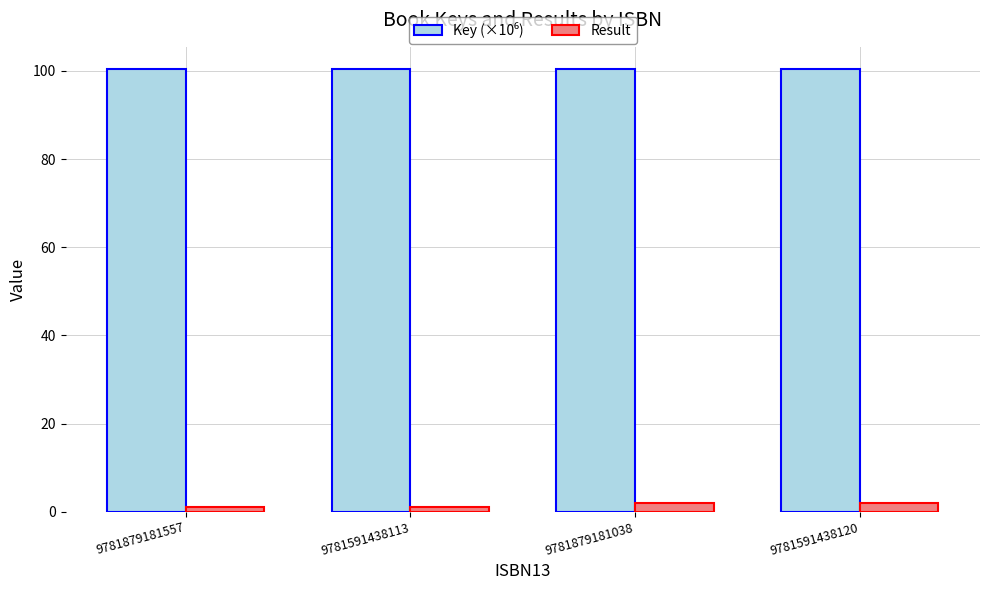

What is the sum of all Result values?

6.0